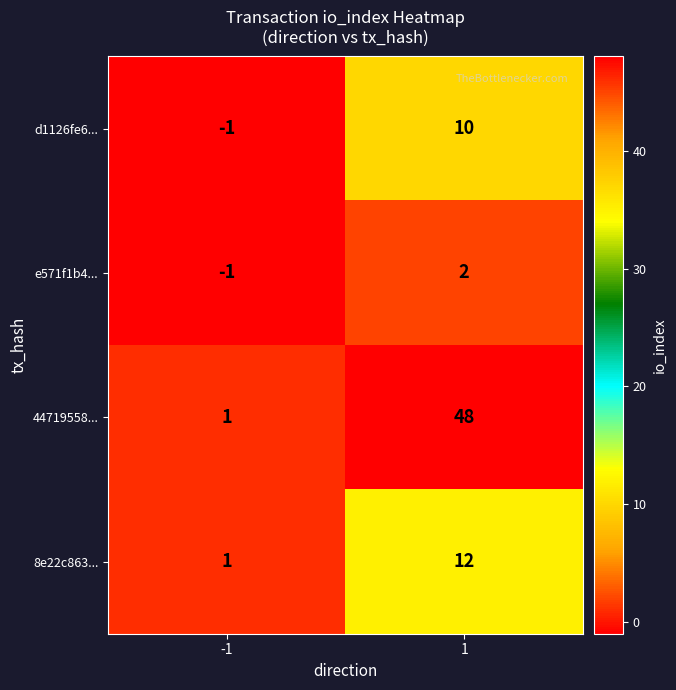

What is the difference between the highest and lowest values at -1?

2